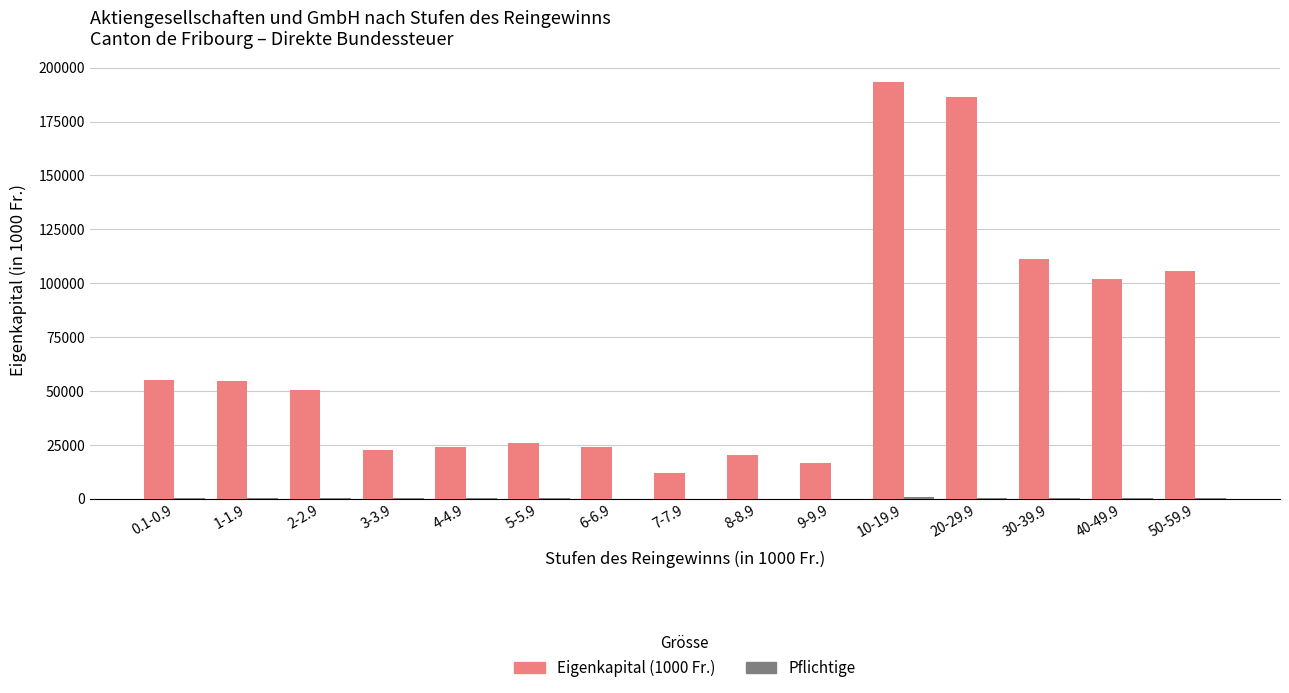

What is the maximum value shown in the chart?

193305